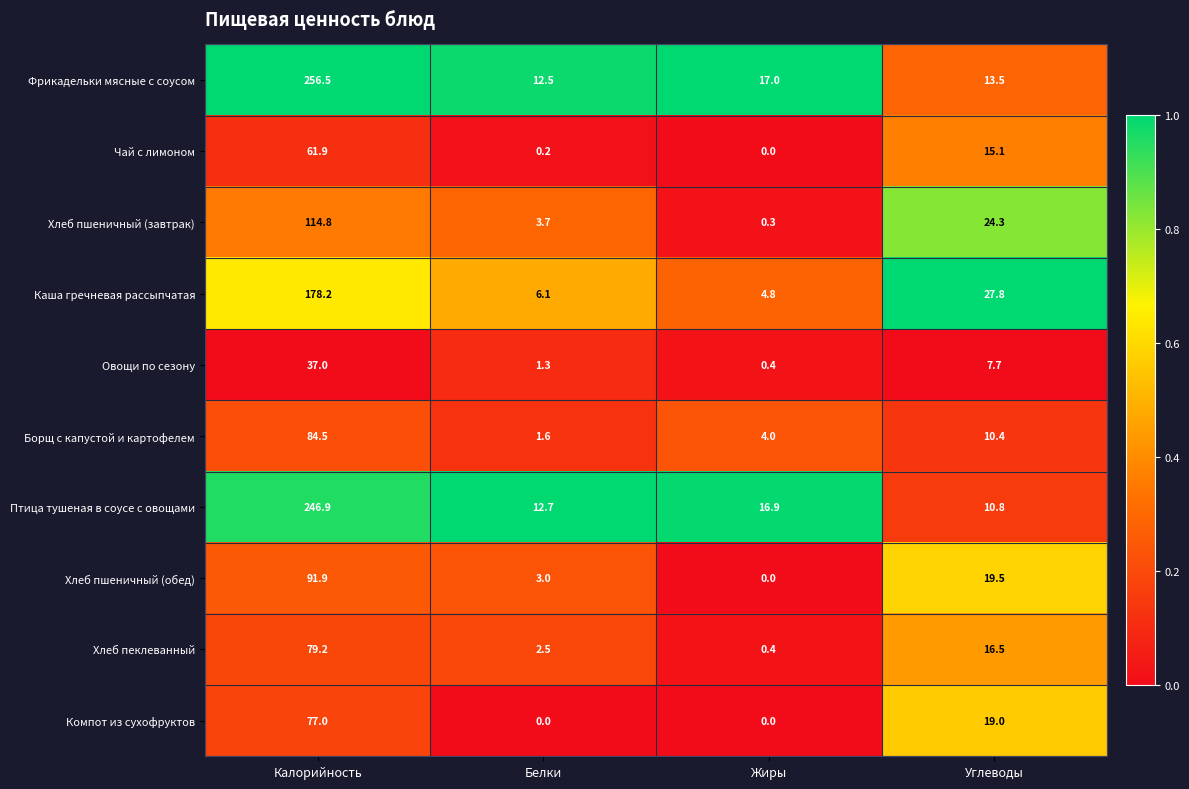

What is the spread (max minus min) of values at Белки?

12.7